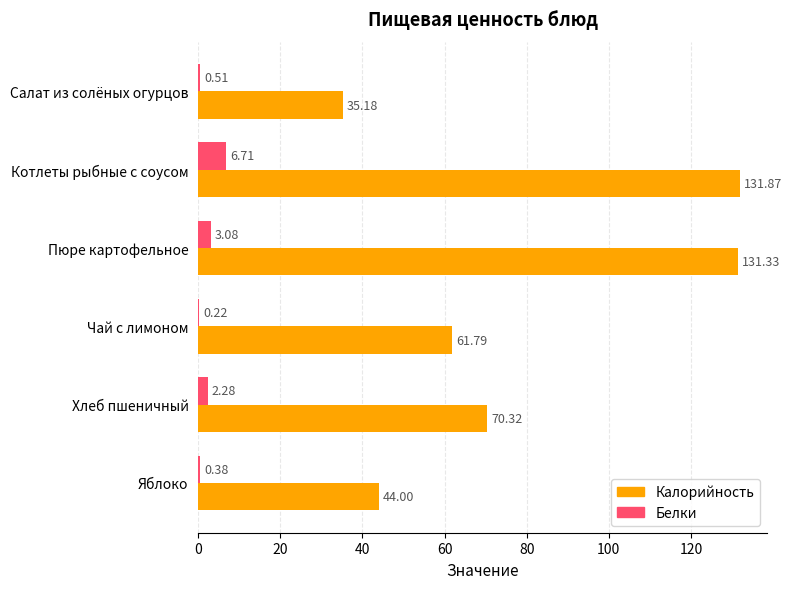

What is the total value across all series at Хлеб пшеничный?

72.6